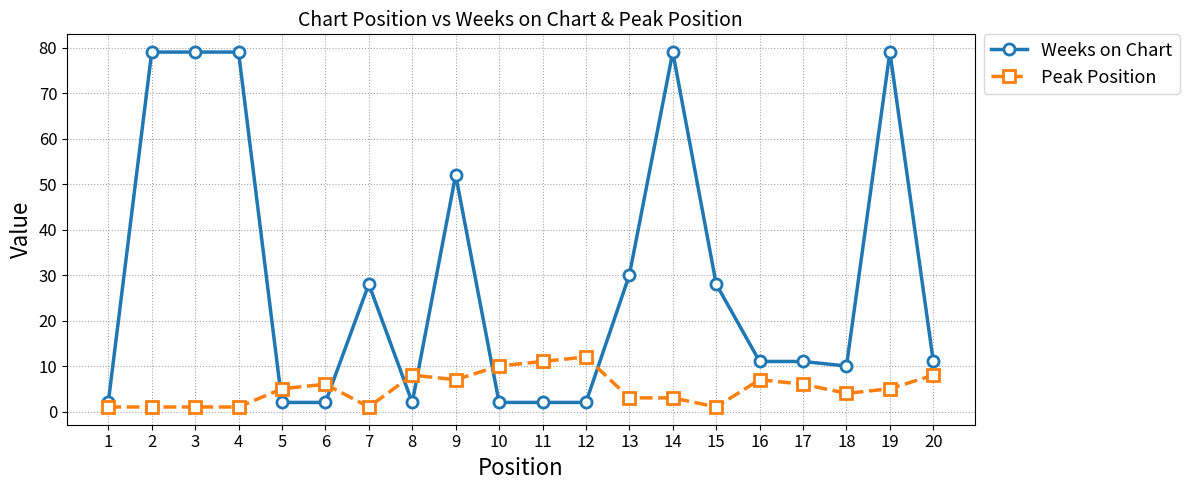

What is the maximum value shown in the chart?

79